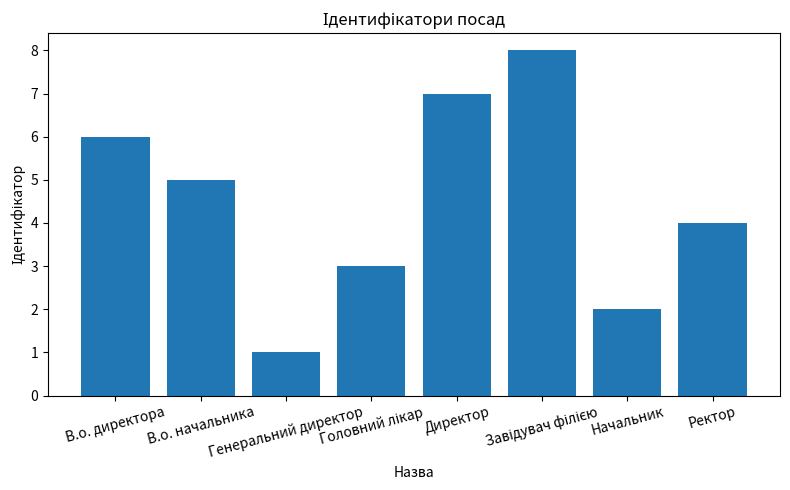

Read the value at Ректор.

4